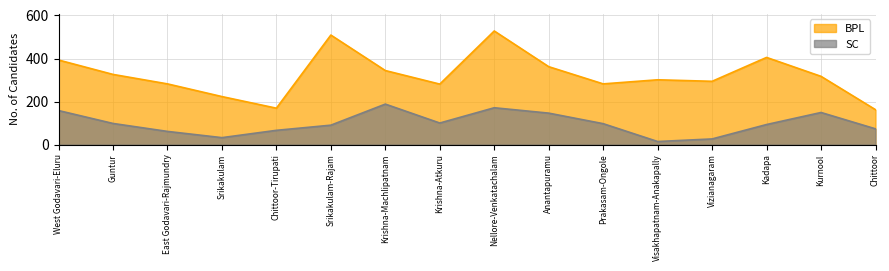

Reading right to left, list all the values displayed in this chart.

SC: 73	149	93	26	14	97	146	171	100	188	90	66	32	61	98	158
BPL: 162	317	405	294	301	282	362	528	281	344	509	169	223	282	326	393